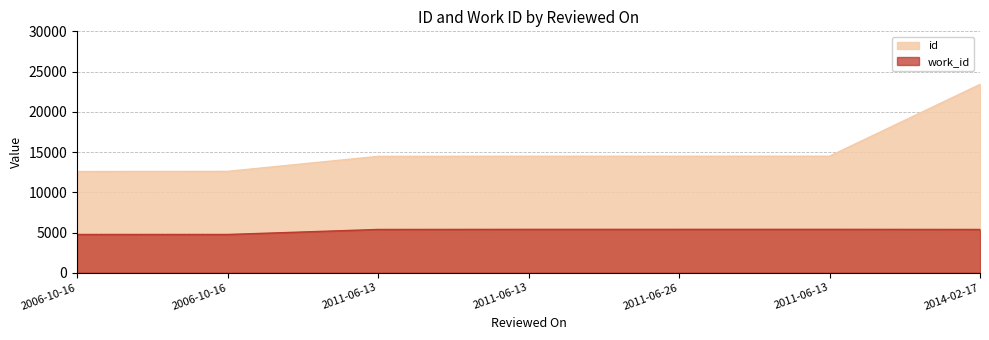

What is the difference between the highest and lowest values at 2014-02-17?

18026